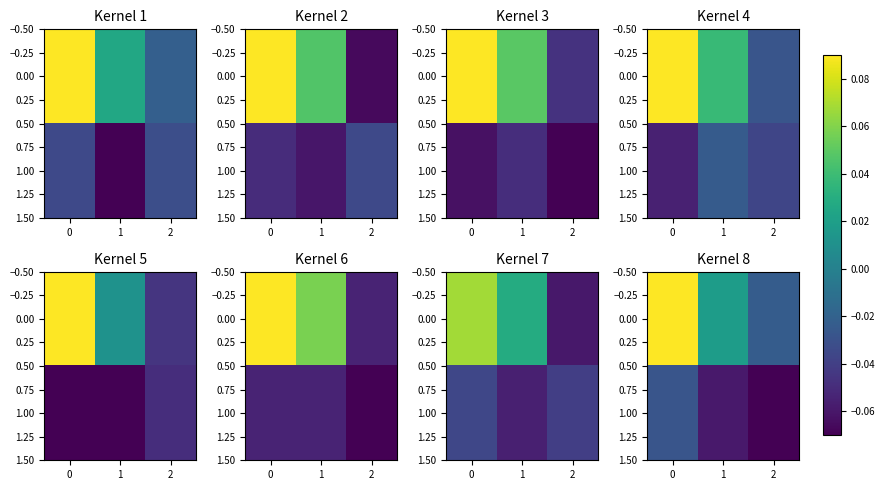

True or false: 1.00 has a value of -0.1 at 2.

False